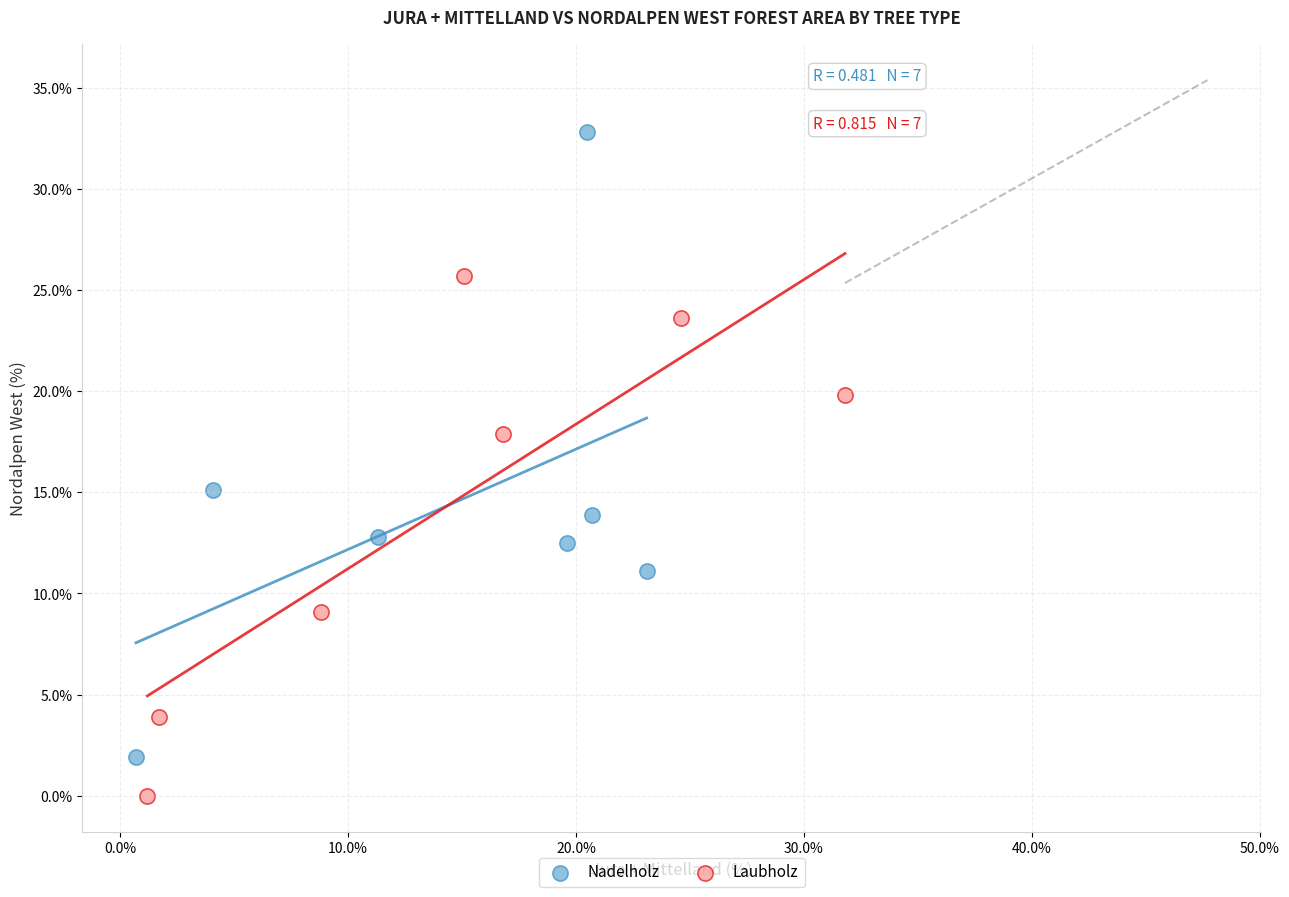

Which series has the largest Y range (max minus min)?

Nadelholz